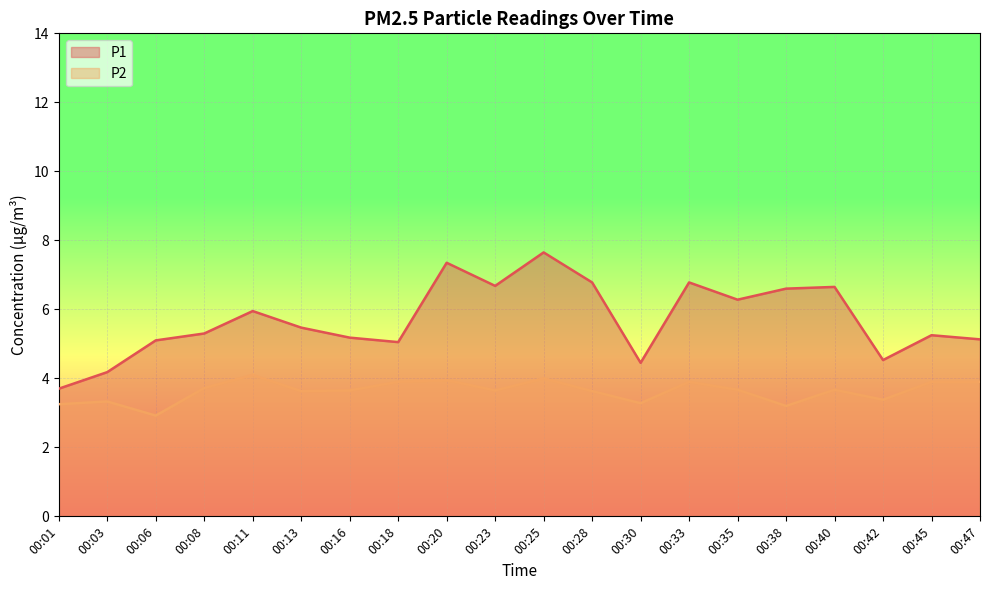

Reading left to right, extract all data points from this chart.

P1: 3.7	4.2	5.1	5.3	6.0	5.5	5.2	5.0	7.3	6.7	7.7	6.8	4.5	6.8	6.3	6.6	6.7	4.5	5.2	5.1
P2: 3.2	3.3	2.9	3.7	4.1	3.6	3.6	3.9	4.0	3.6	4.0	3.6	3.3	3.9	3.7	3.2	3.7	3.4	3.9	3.9